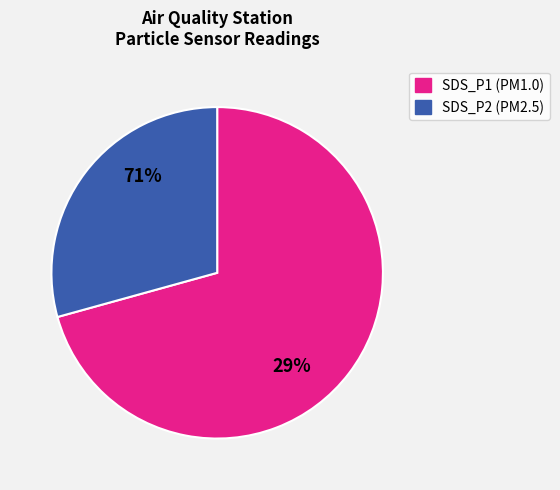

What is the change in value from SDS_P1 to SDS_P2?

-1.5